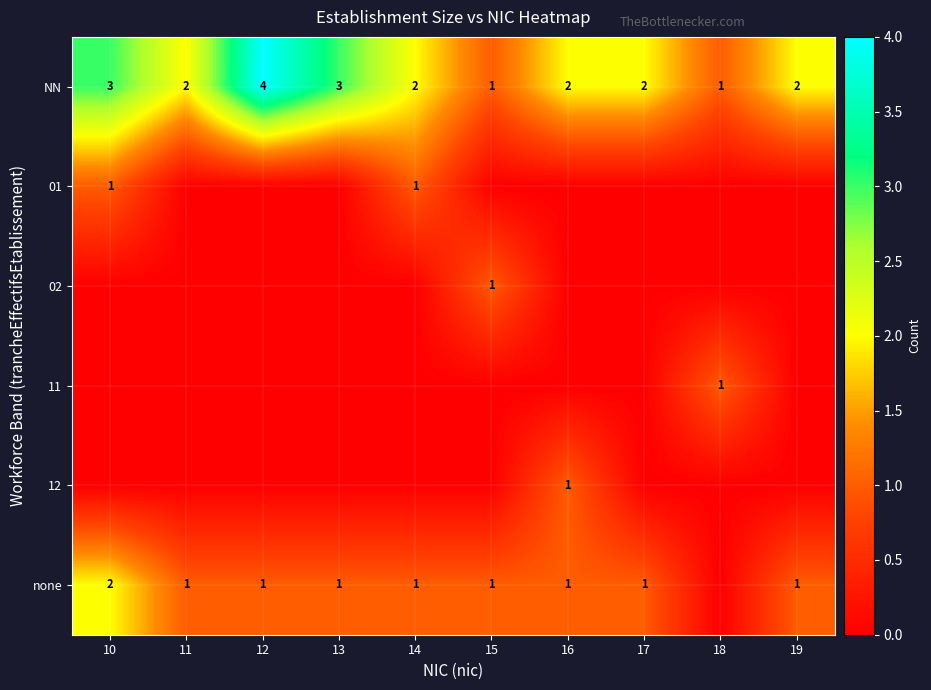

True or false: none has a value of 1 at 19.

True